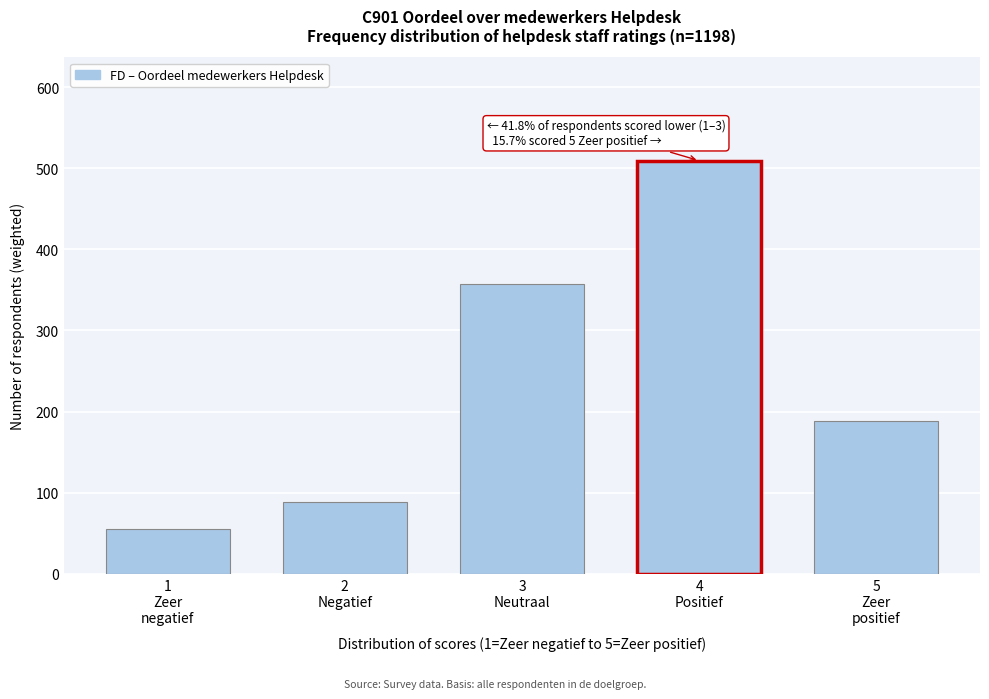

Reading right to left, list all the values displayed in this chart.

188.0	509.4	356.8	88.5	55.4